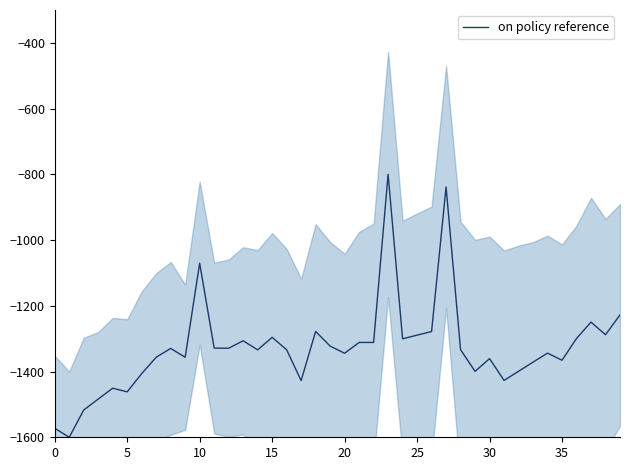

Between 39 and 27, which is larger?

27